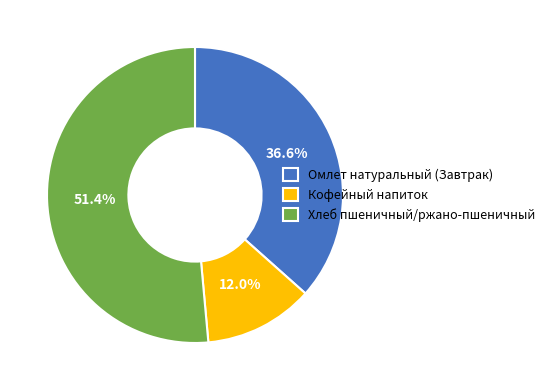

To the nearest percent, what portion does Омлет натуральный (Завтрак) represent?

37%